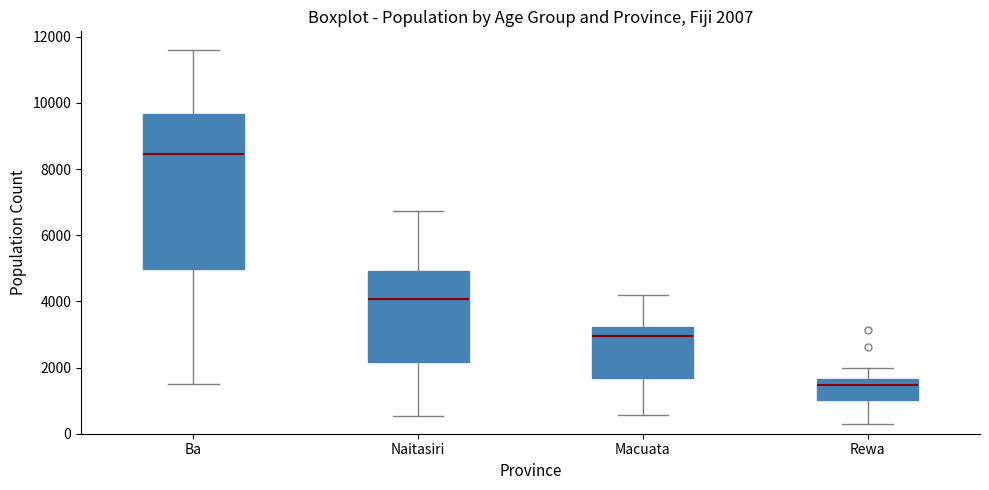

Which box has the lowest median line?

Rewa